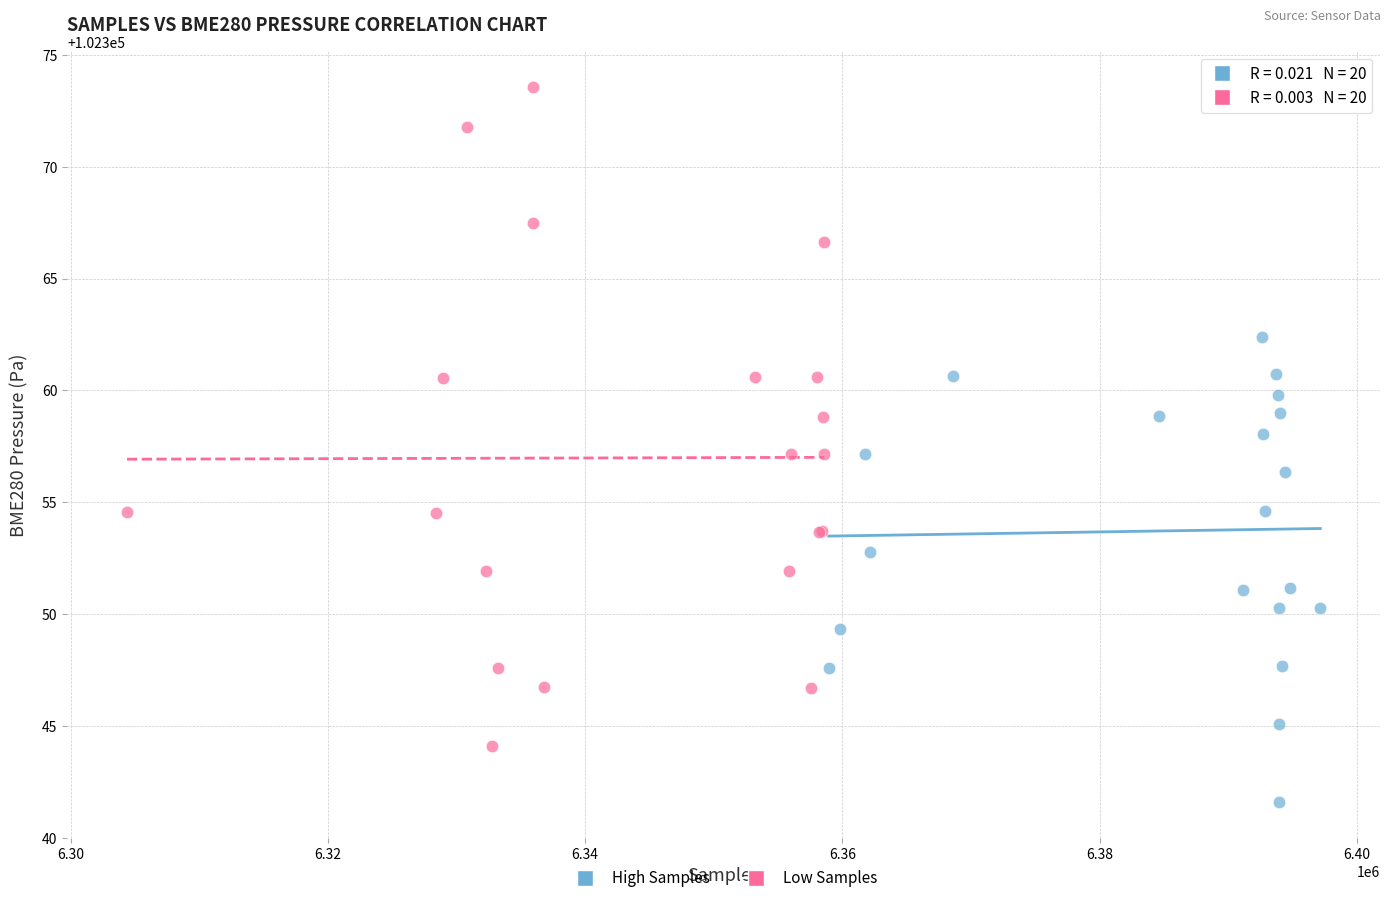

Which series has the widest spread of Y values?

Low Samples